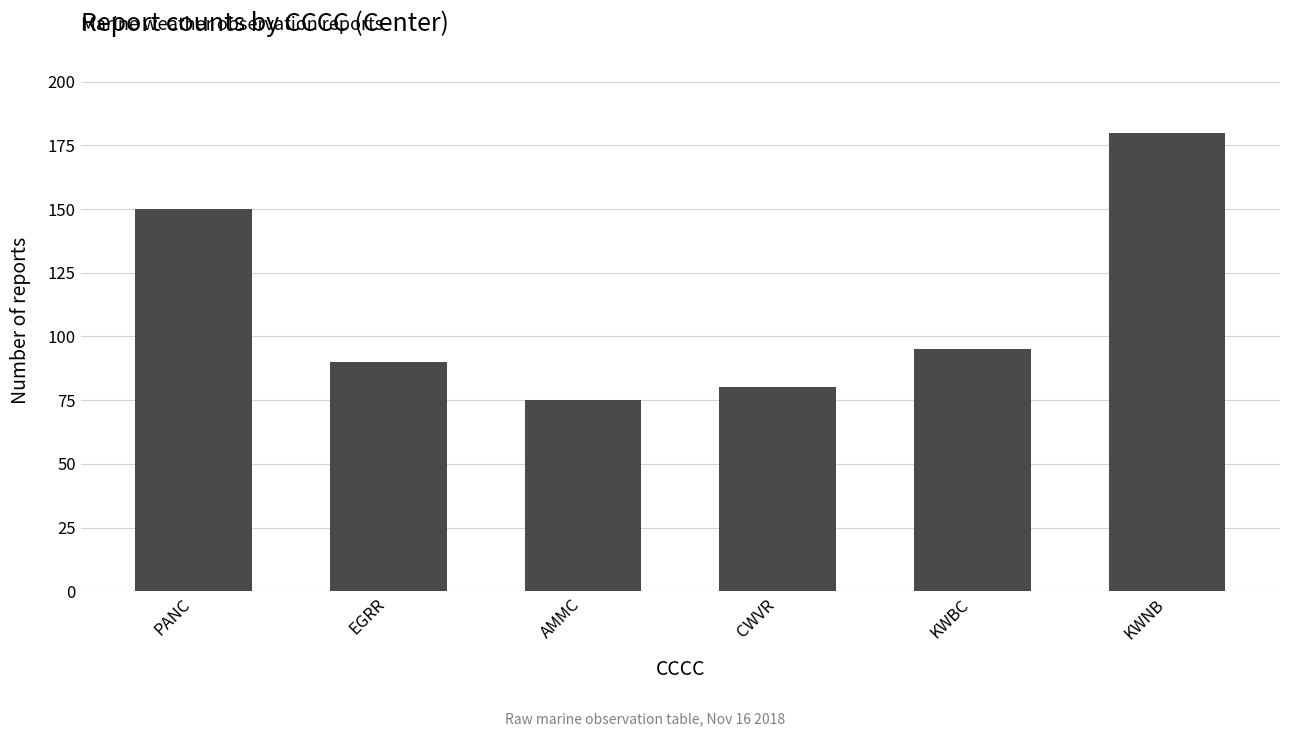

Between EGRR and KWNB, which is larger?

KWNB